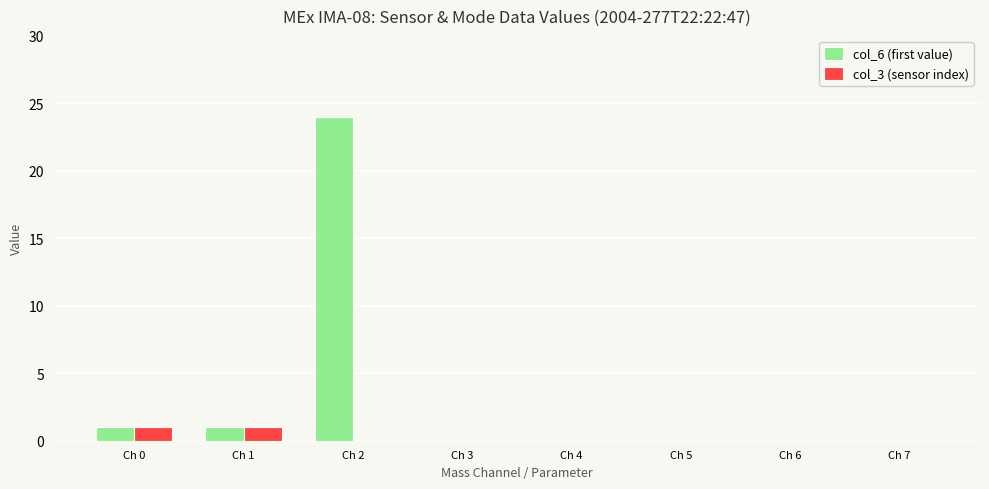

Between Ch 0 and Ch 2, which series saw the biggest shift?

col_6 (first value)